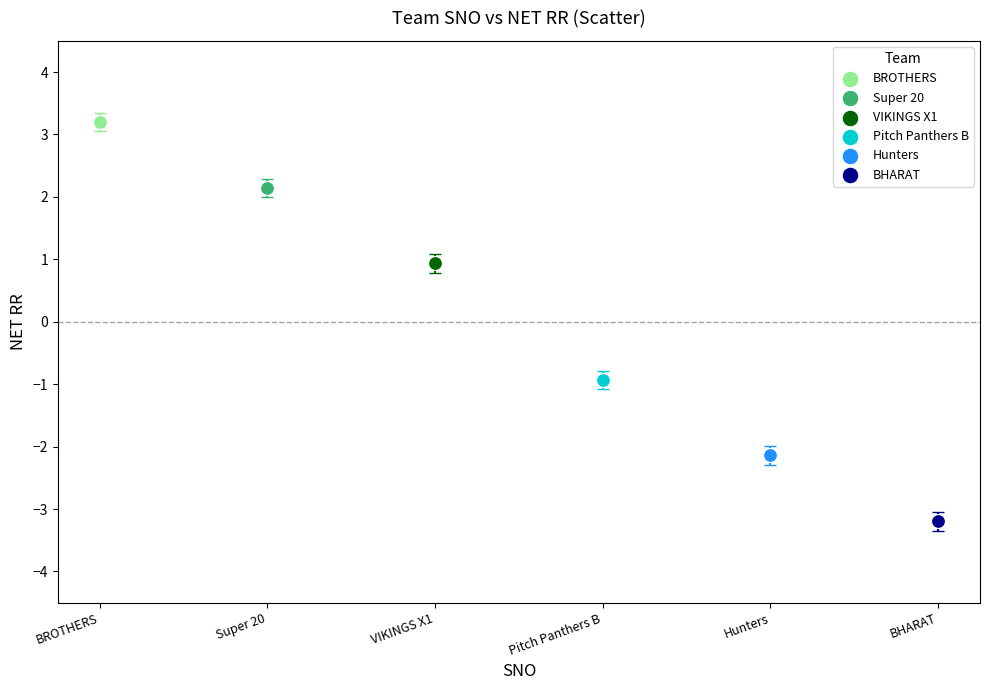

What are all the series names shown in the legend?

BROTHERS, Super 20, VIKINGS X1, Pitch Panthers B, Hunters, BHARAT